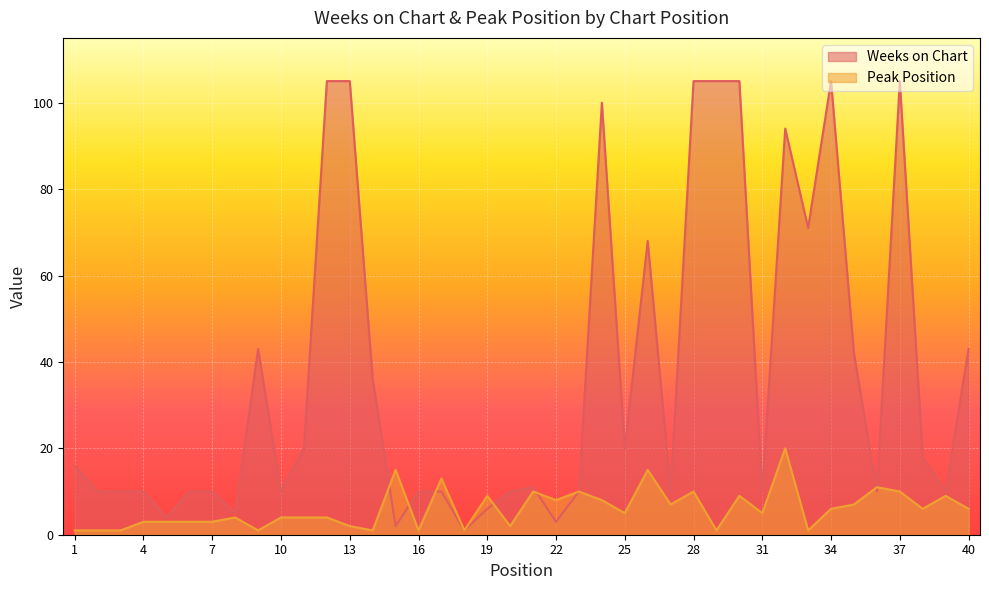

What is the difference between the maximum and minimum values in the Weeks on Chart series?

104